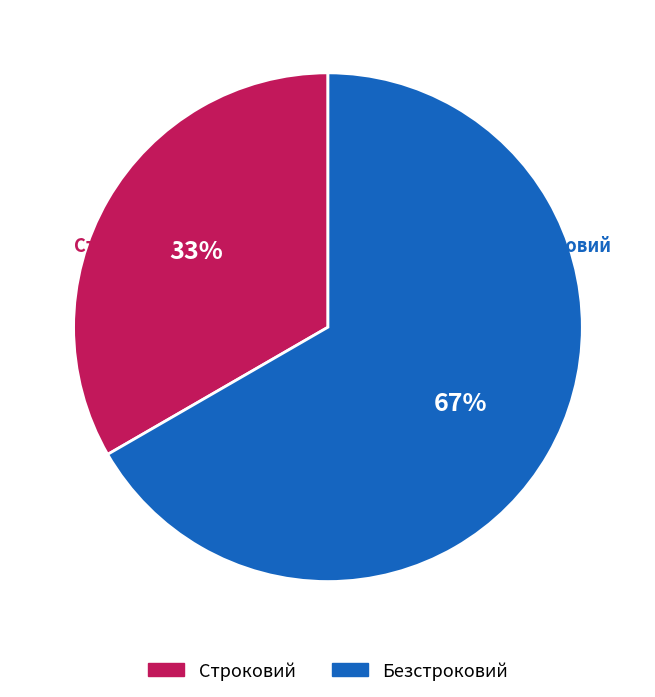

Which category has the smallest portion of the pie?

Строковий